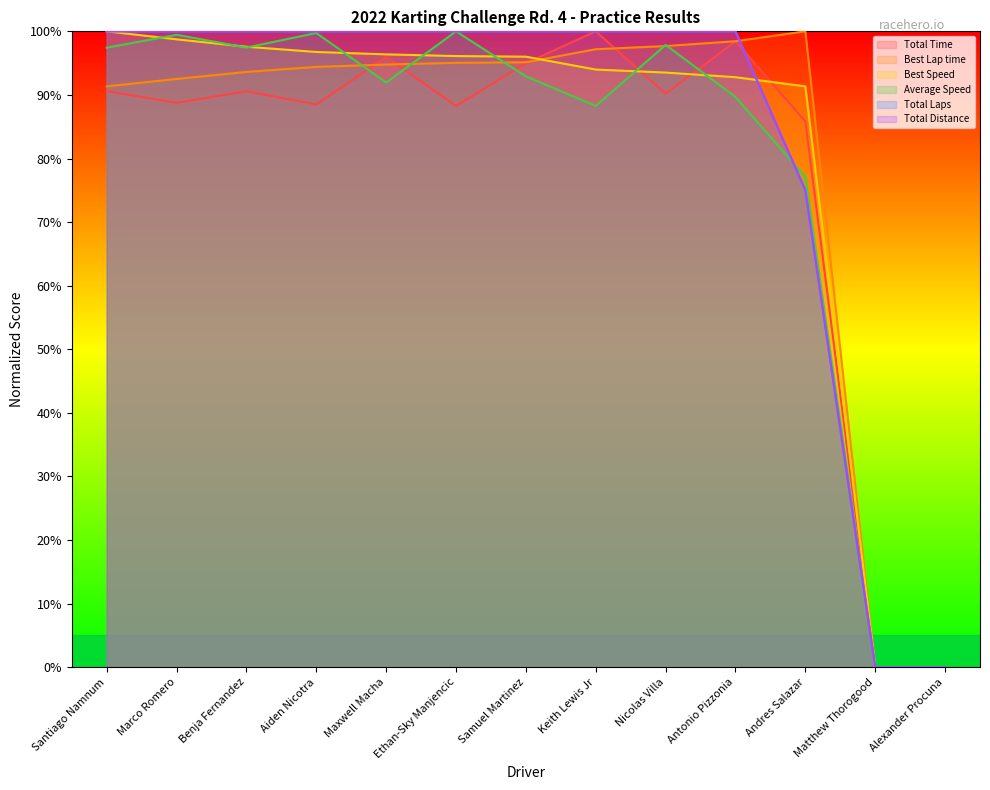

How many data points in Average Speed are less than 92?

6